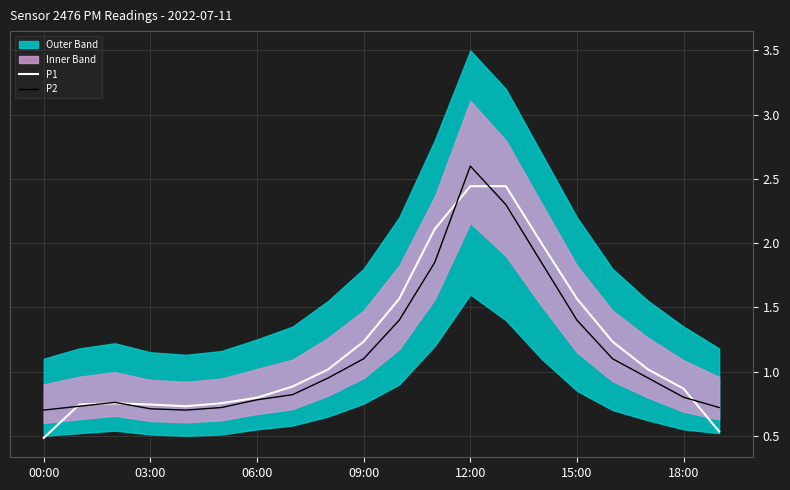

Rank the series by their maximum value, from highest to lowest.

P2, P1